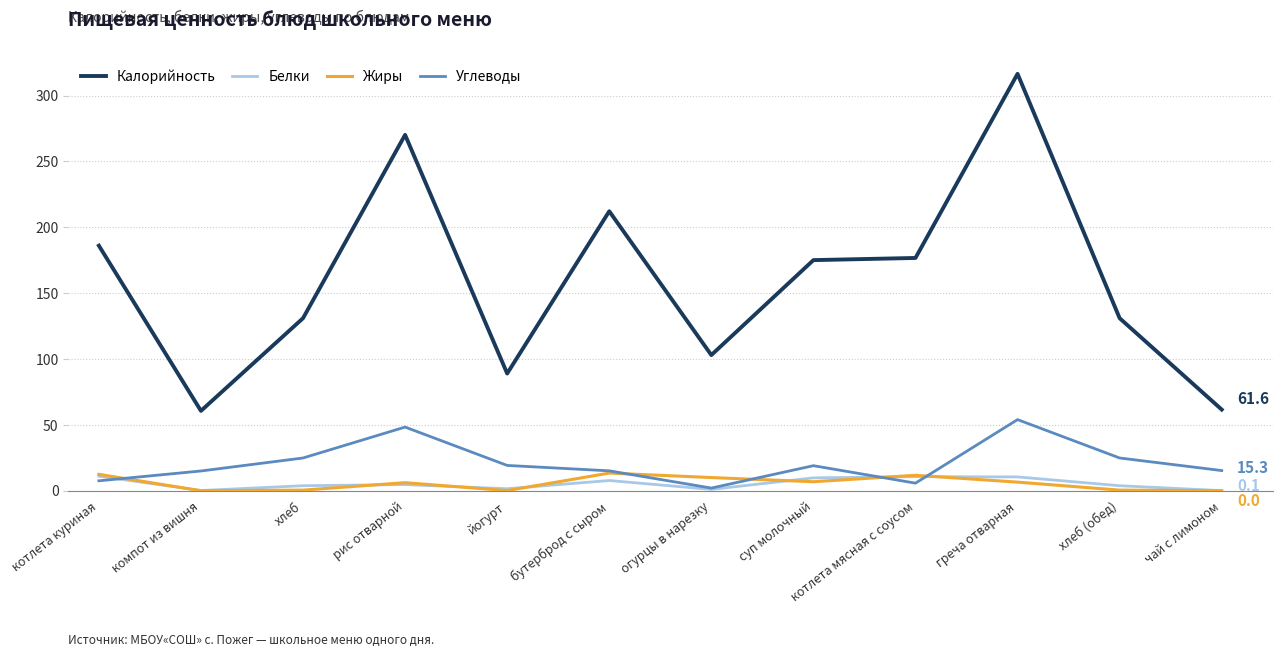

True or false: Белки and Калорийность intersect in this chart.

False